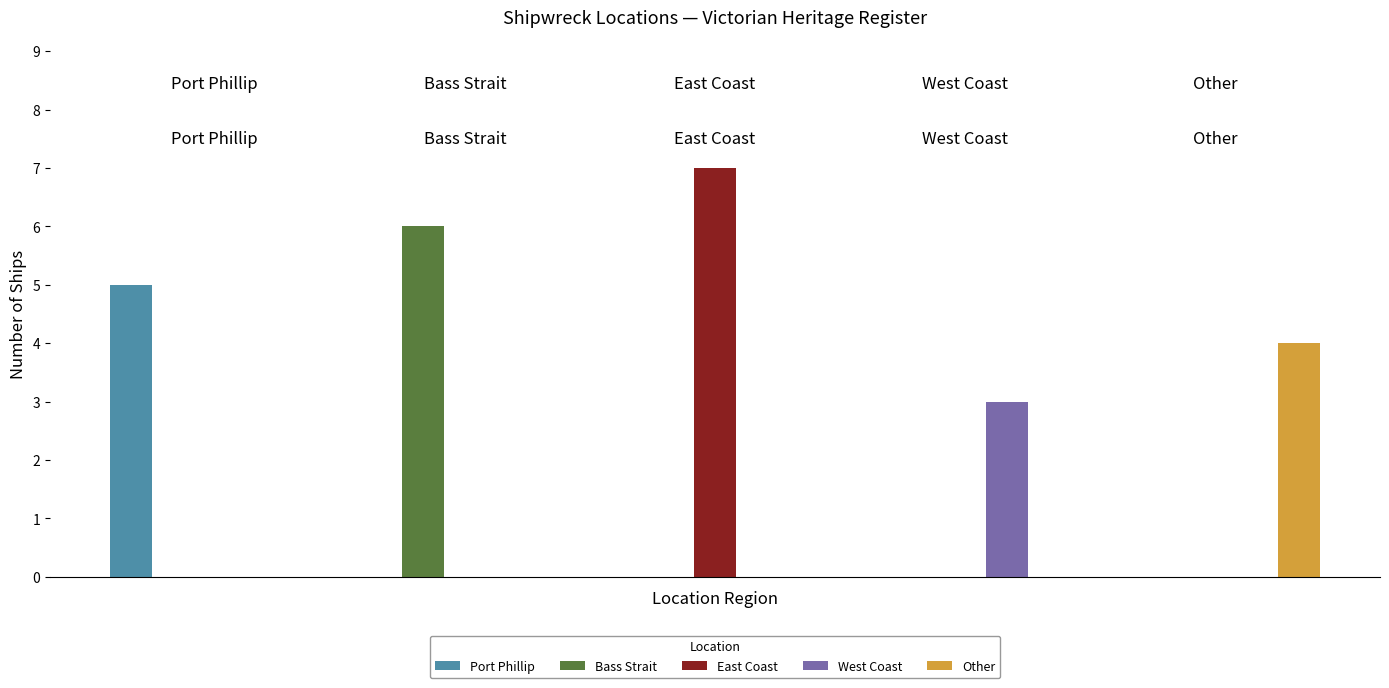

What is the sum of all East Coast values?

7